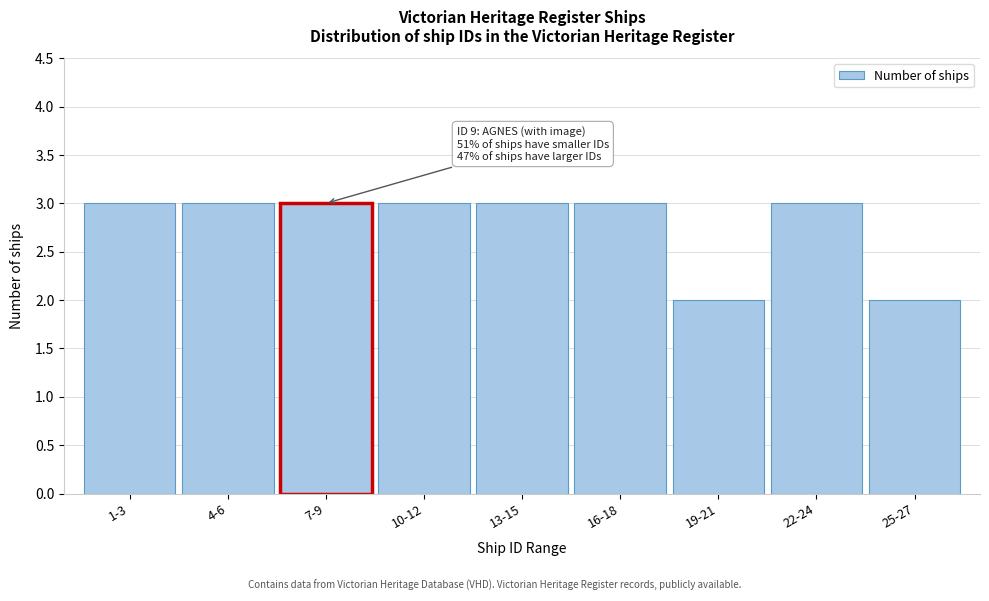

Reading left to right, what are all the values shown in this chart?

3	3	3	3	3	3	2	3	2